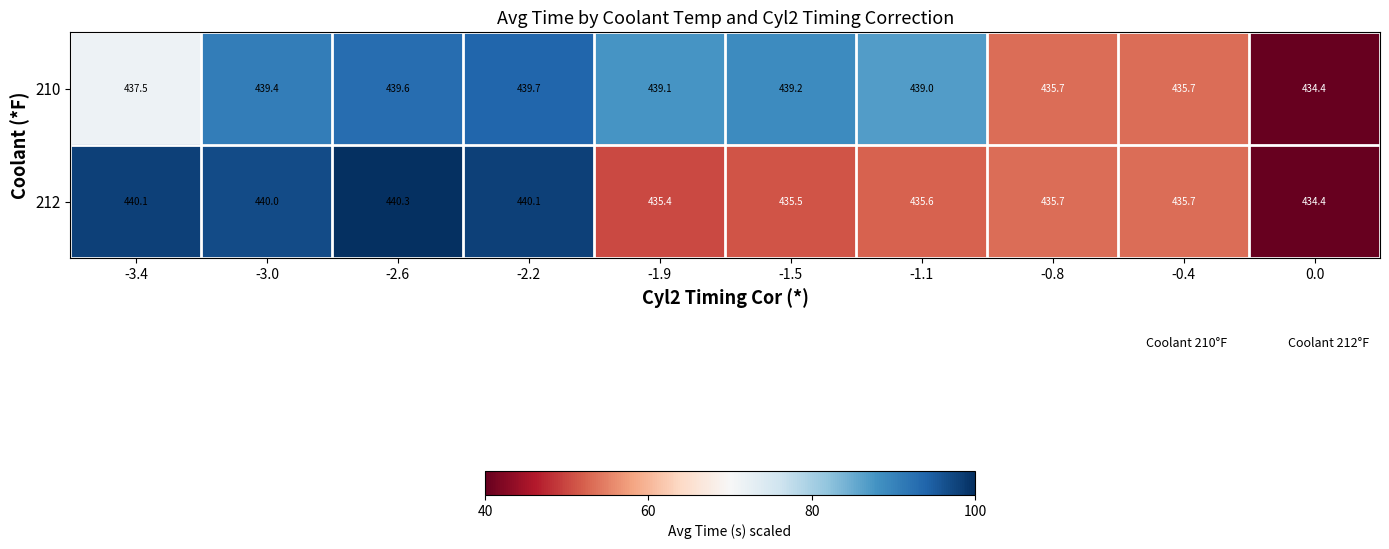

How many series are shown in this chart?

2